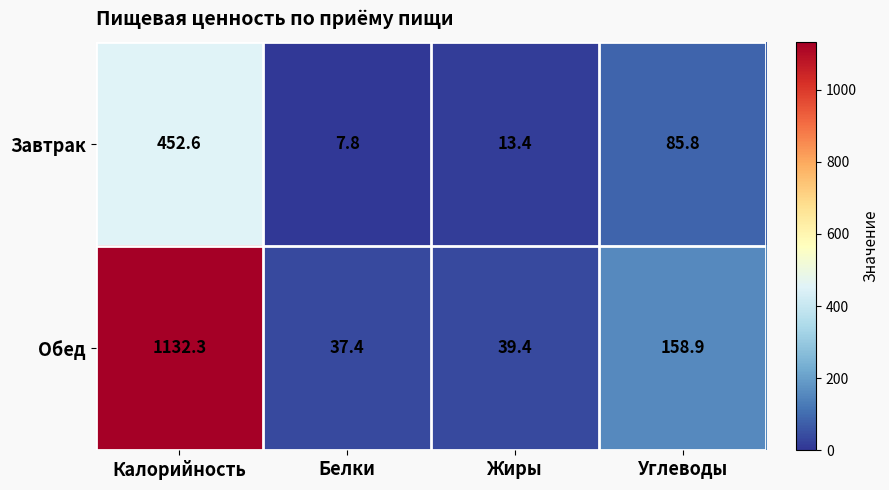

Rank the series at Жиры from lowest to highest value.

Завтрак, Обед